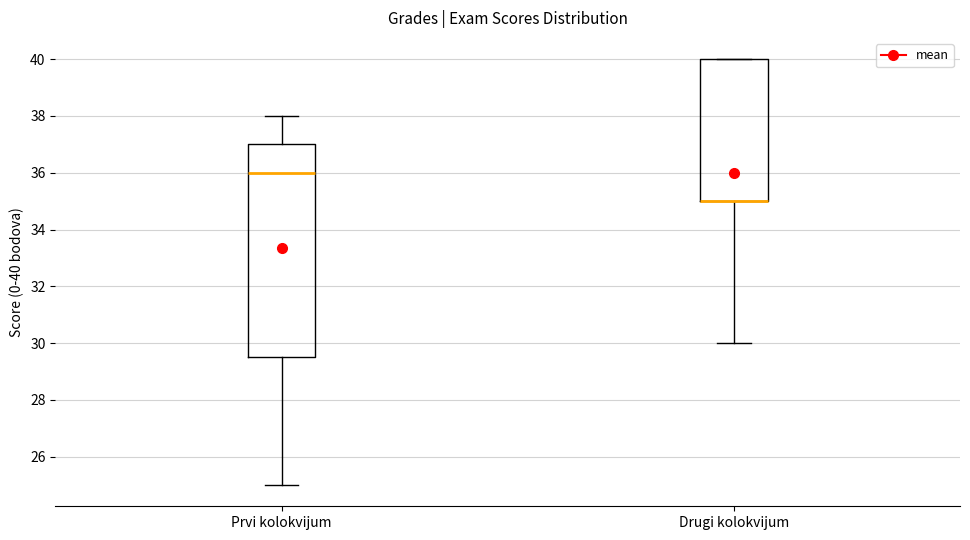

Reading left to right, read every box against the y-axis: the position of its median line, the range the box covers, and the ends of its whiskers. The values are not printed on the chart, so give them approximately, as read against the axis.

Prvi kolokvijum: median 36.0, box 29.6 to 37.0, whiskers 25.0 to 38.0
Drugi kolokvijum: median 35.0 (drawn on the box's lower edge), box 35.0 to 40.0, whiskers 30.0 to 40.0